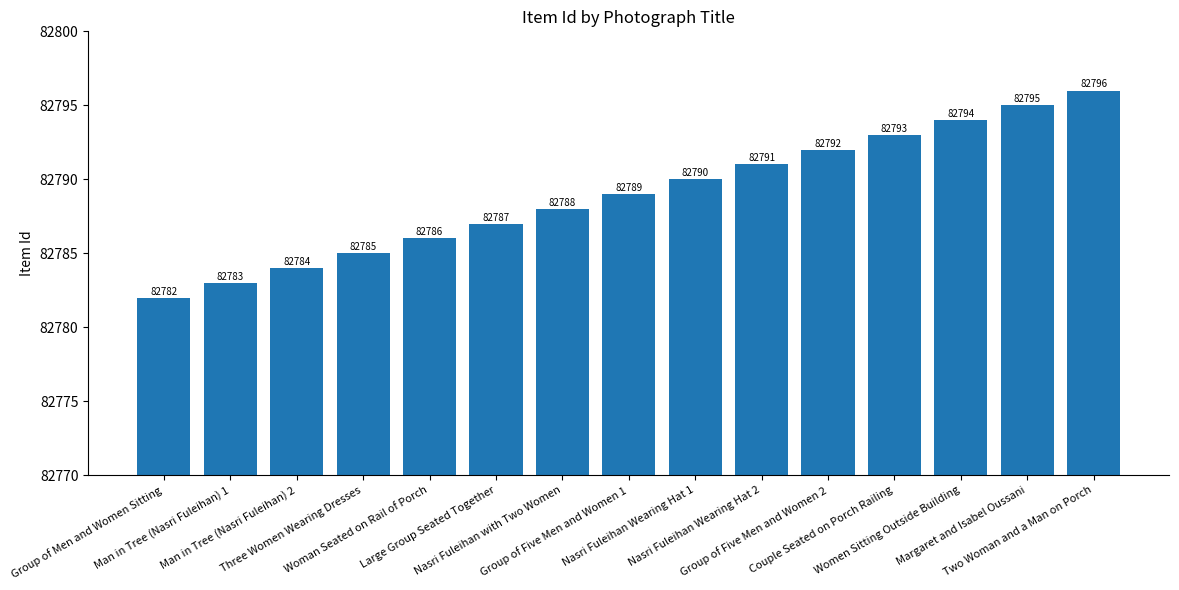

What is the value of the 15th bar from the left?

82796